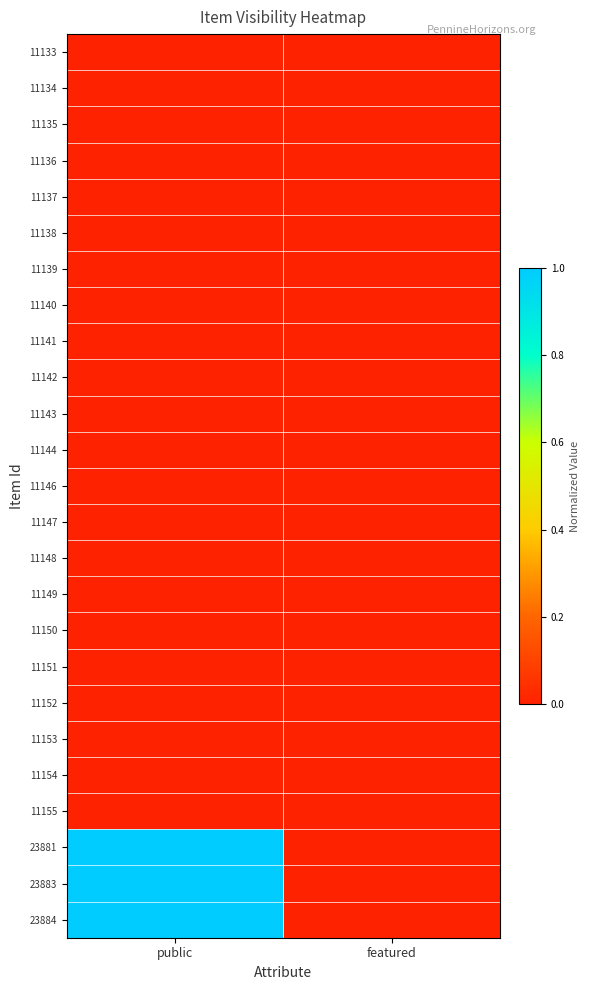

What is the total value across all series at public?

3.0